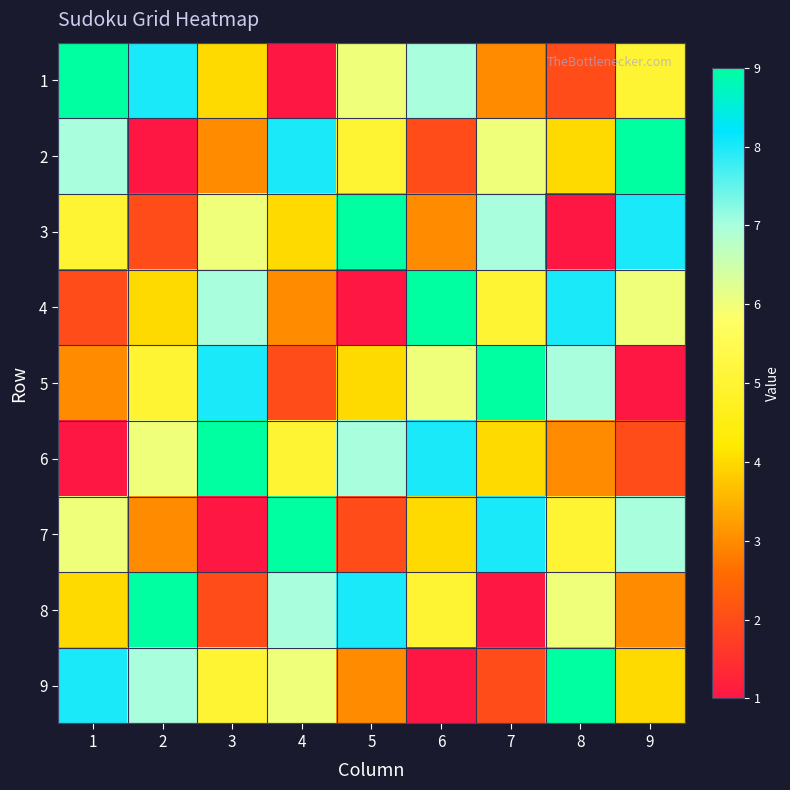

List the series in order of their peak value, highest first.

1, 2, 3, 4, 5, 6, 7, 8, 9